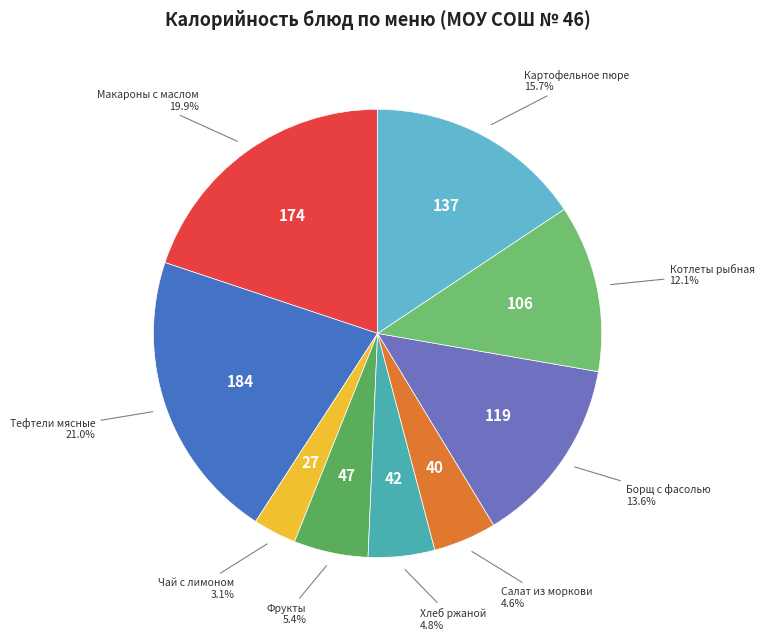

Count the number of slices in the pie.

9